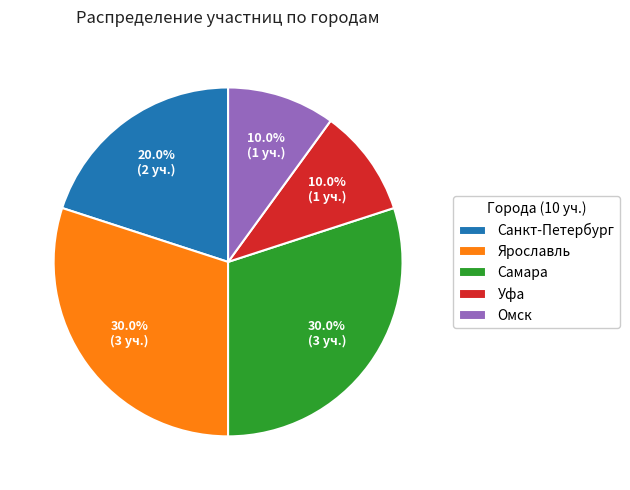

Is there any slice that represents more than half of the pie?

No